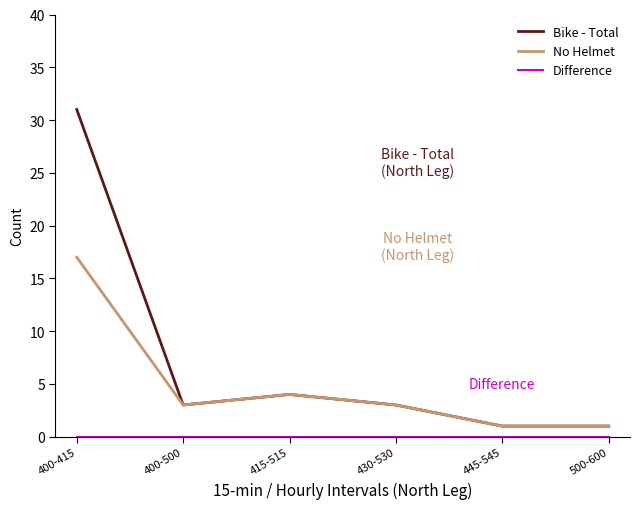

True or false: No Helmet has a value of 4 at 415-515.

True